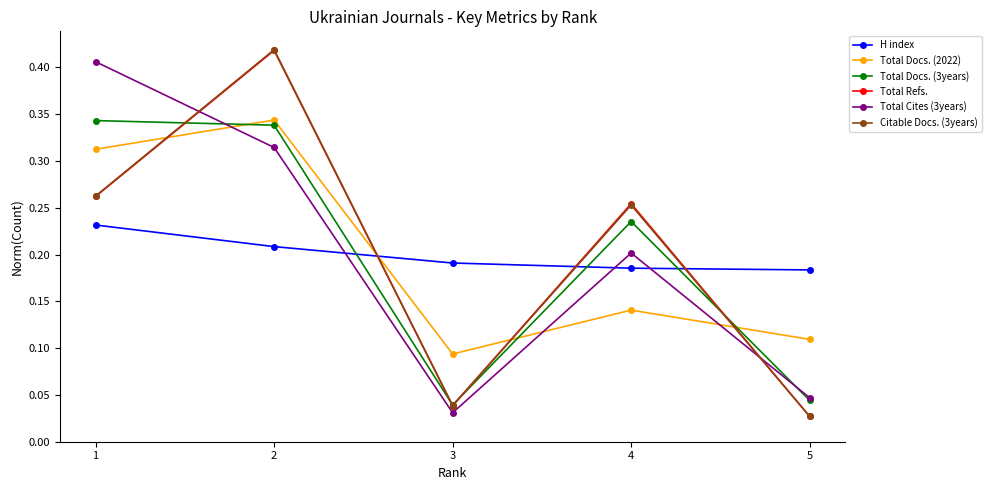

True or false: H index has a value of 0.2 at 3.

True